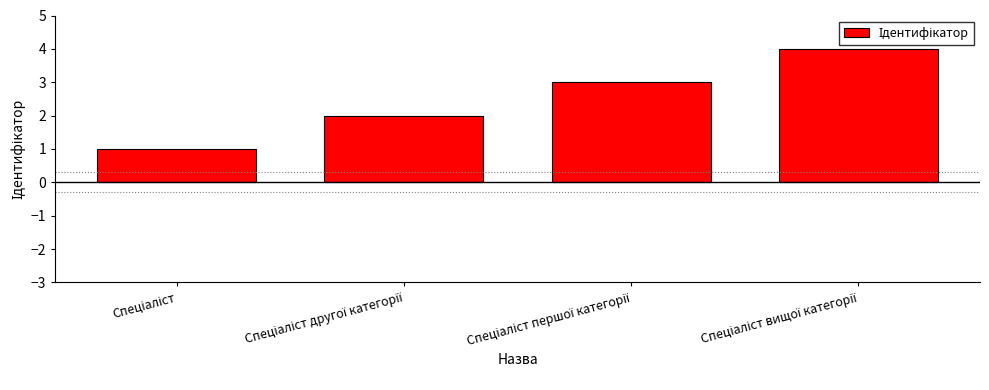

What is the greatest value displayed?

4